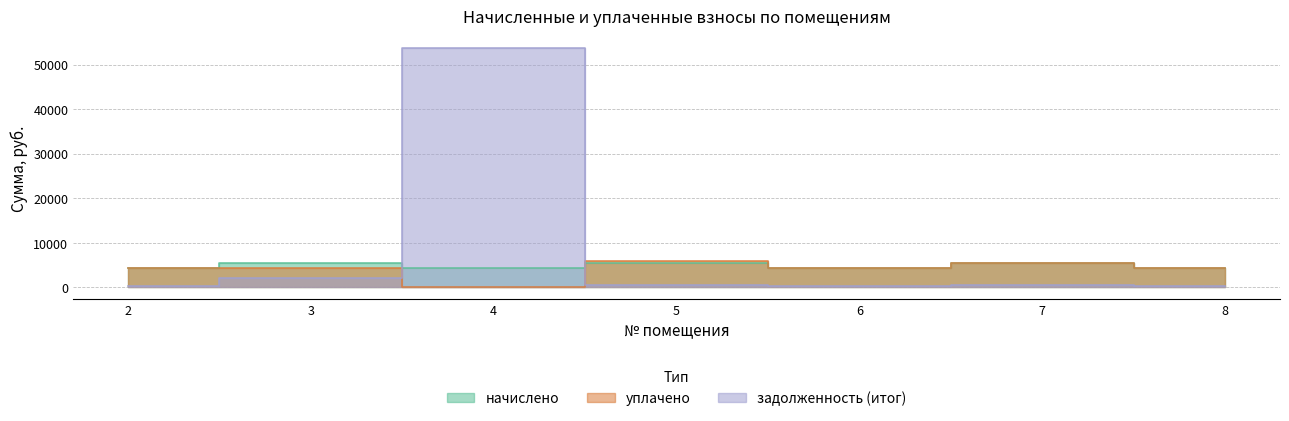

How many data points in начислено are above 4443?

4